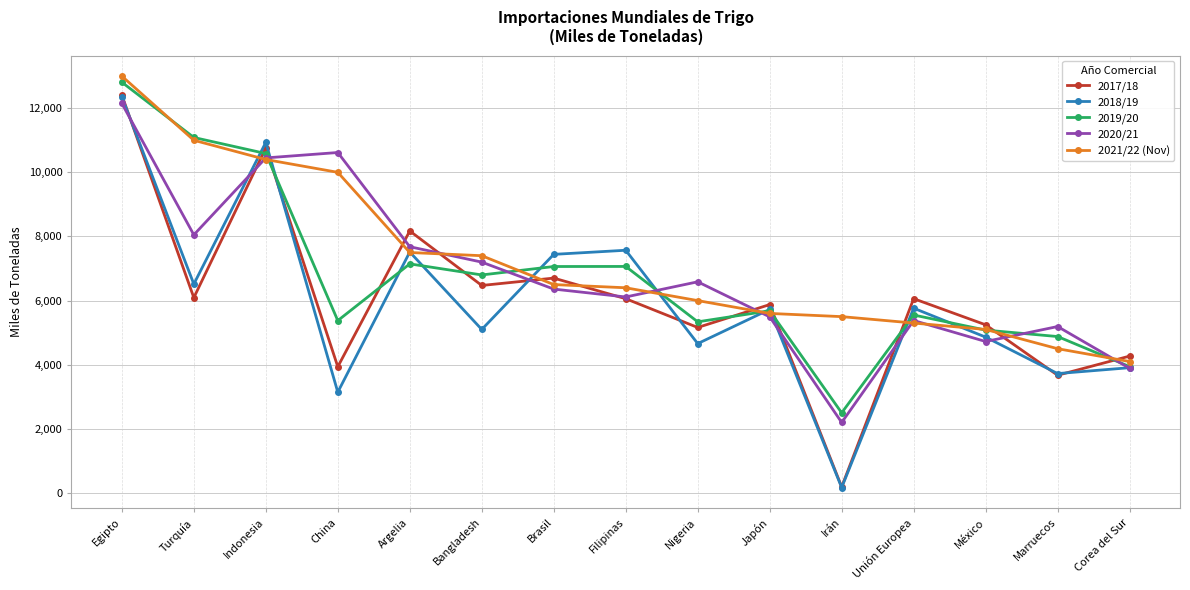

How many lines are shown in the chart?

5